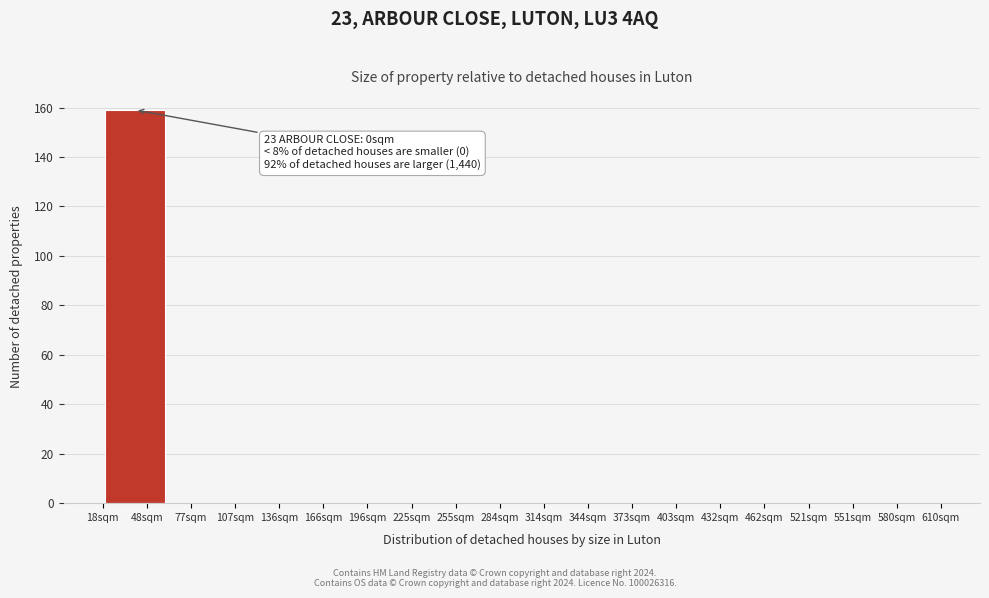

Reading left to right, list all the values displayed in this chart.

48sqm=159	77sqm=0	136sqm=0	166sqm=0	225sqm=0	255sqm=0	284sqm=0	344sqm=0	373sqm=0	432sqm=0	462sqm=0	551sqm=0	580sqm=0